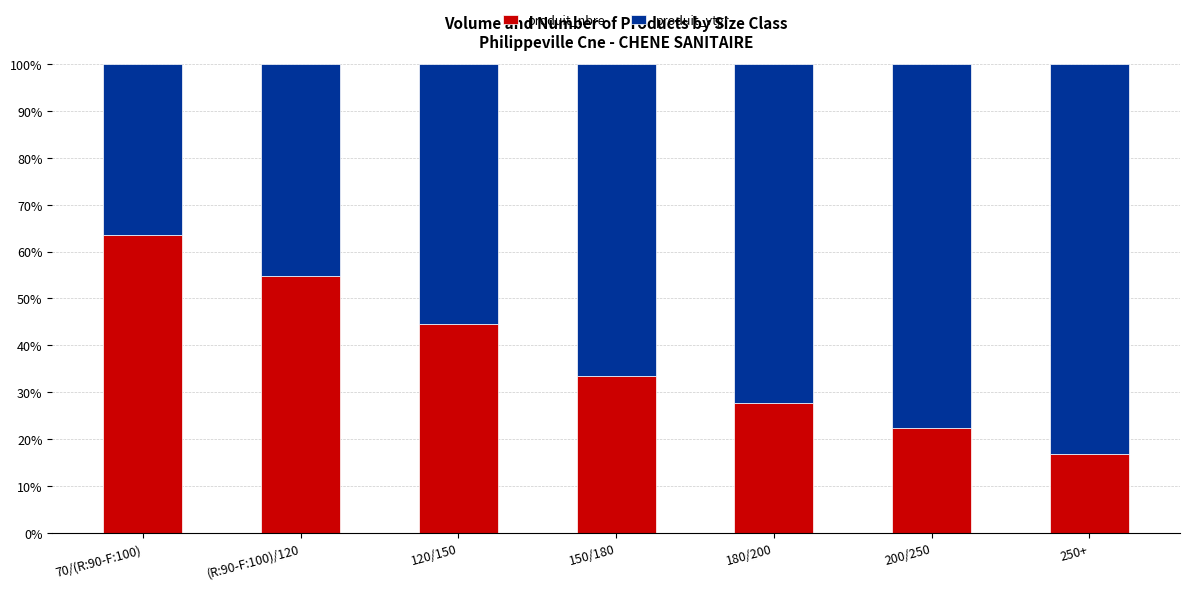

How many bars are there in total?

7